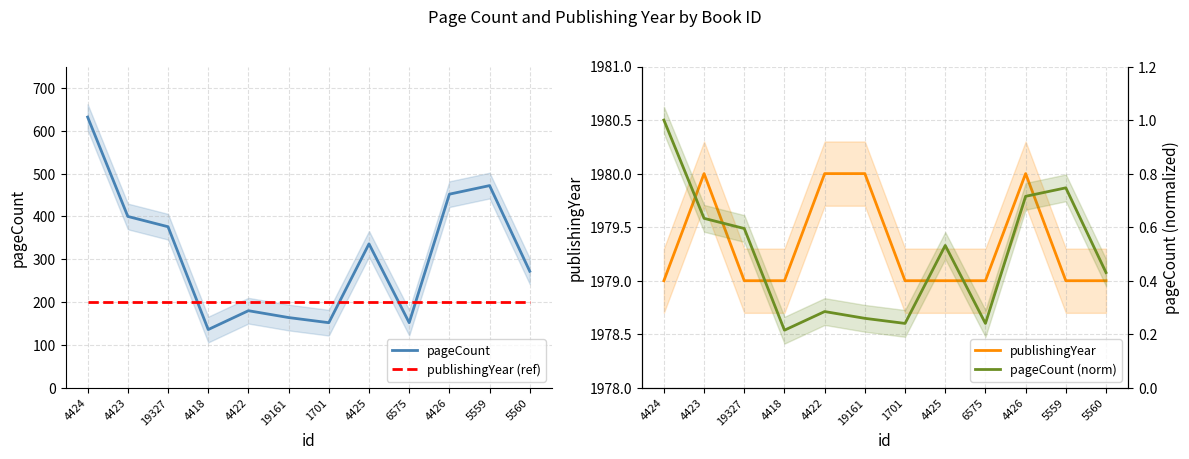

How many data points does each series have?

12